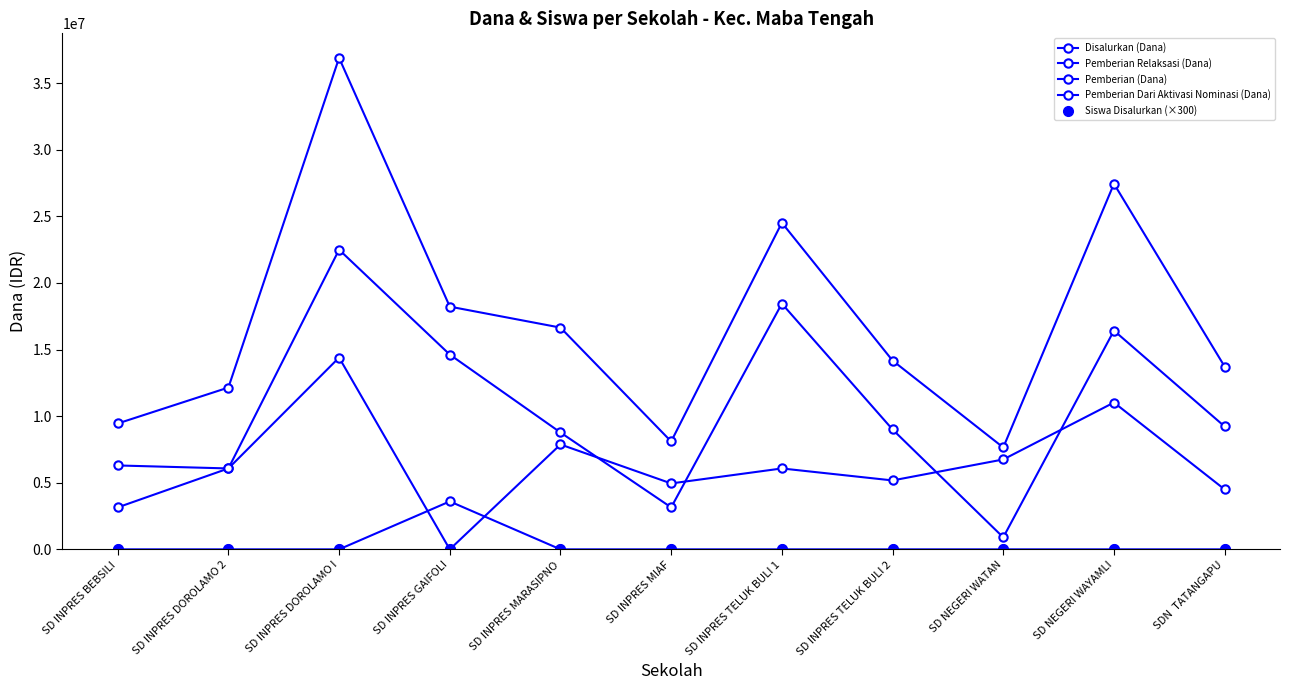

How many categories are shown in the chart?

11